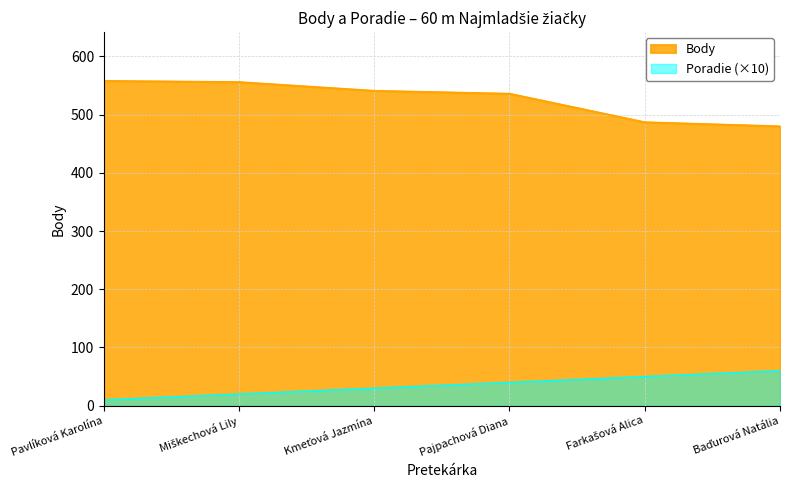

Is the value of Poradie at Miškechová Lily greater than the value of Body at Kmeťová Jazmína?

No